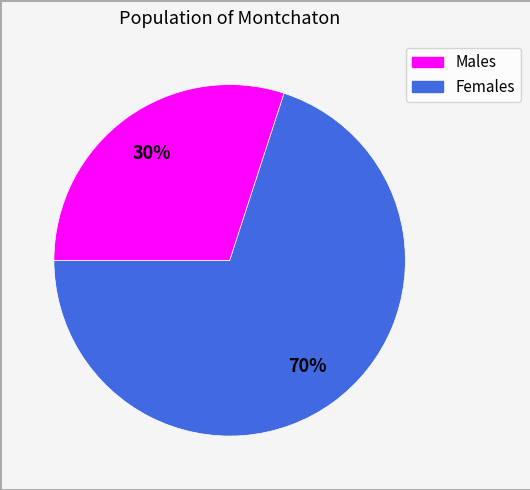

To the nearest percent, what is the difference between the largest and smallest slice percentages?

40%